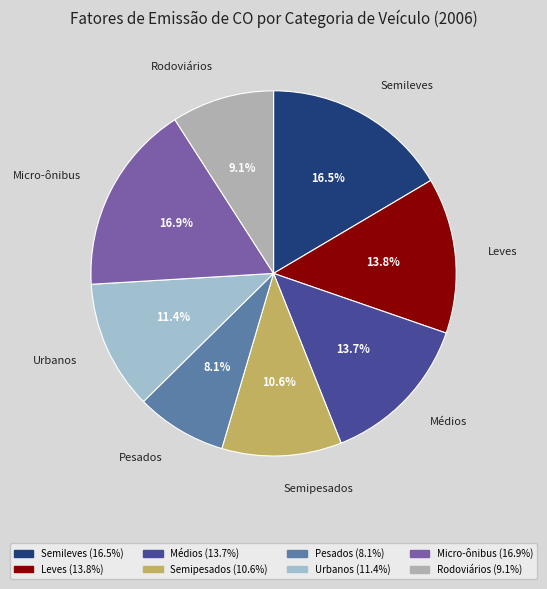

What is the largest slice in the pie chart?

Micro-ônibus